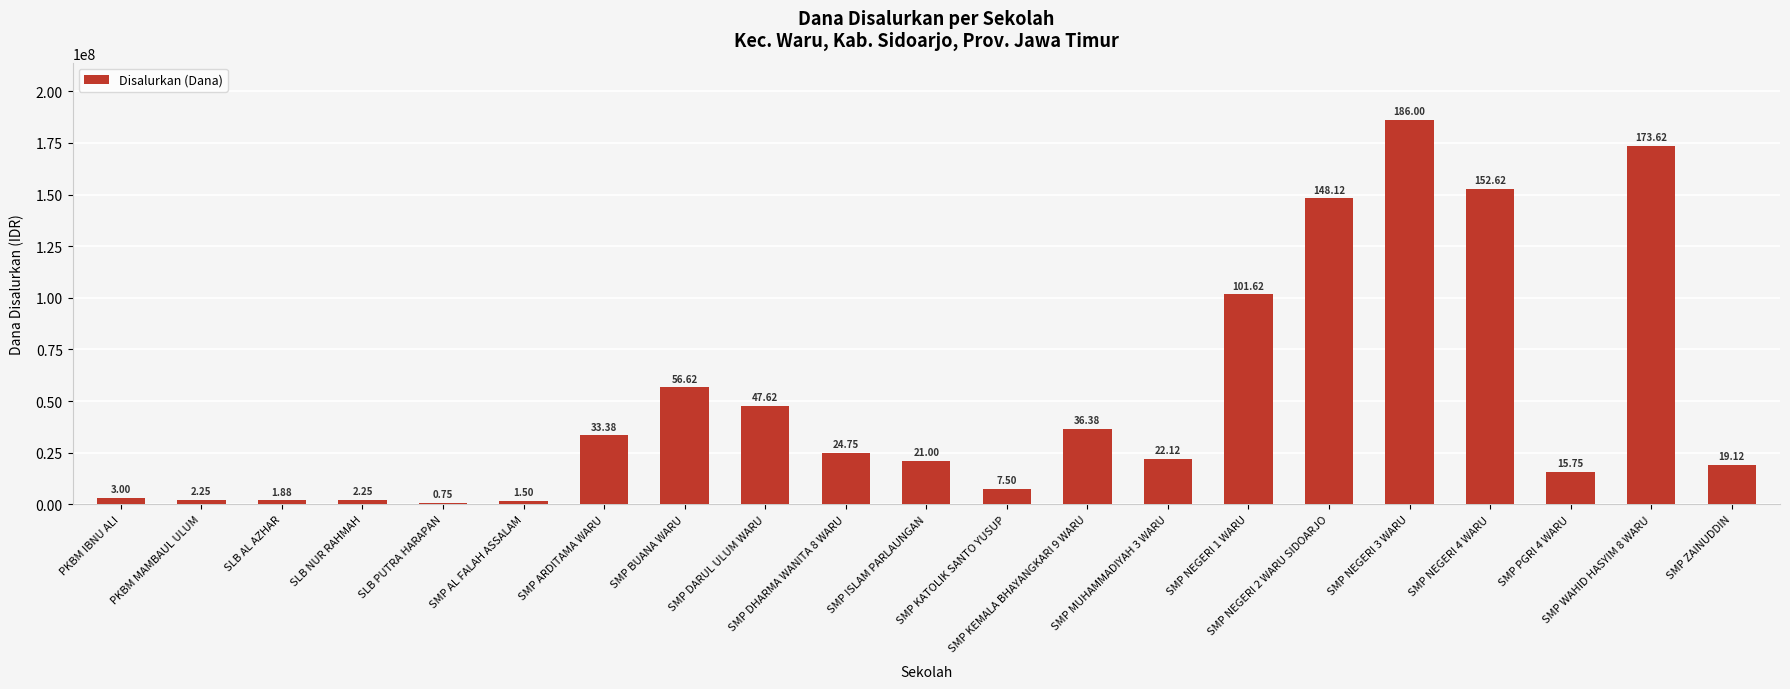

Rank the categories by value from highest to lowest.

SMP NEGERI 3 WARU, SMP WAHID HASYIM 8 WARU, SMP NEGERI 4 WARU, SMP NEGERI 2 WARU SIDOARJO, SMP NEGERI 1 WARU, SMP BUANA WARU, SMP DARUL ULUM WARU, SMP KEMALA BHAYANGKARI 9 WARU, SMP ARDITAMA WARU, SMP DHARMA WANITA 8 WARU, SMP MUHAMMADIYAH 3 WARU, SMP ISLAM PARLAUNGAN, SMP ZAINUDDIN, SMP PGRI 4 WARU, SMP KATOLIK SANTO YUSUP, PKBM IBNU ALI, PKBM MAMBAUL ULUM, SLB NUR RAHMAH, SLB AL AZHAR, SMP AL FALAH ASSALAM, SLB PUTRA HARAPAN